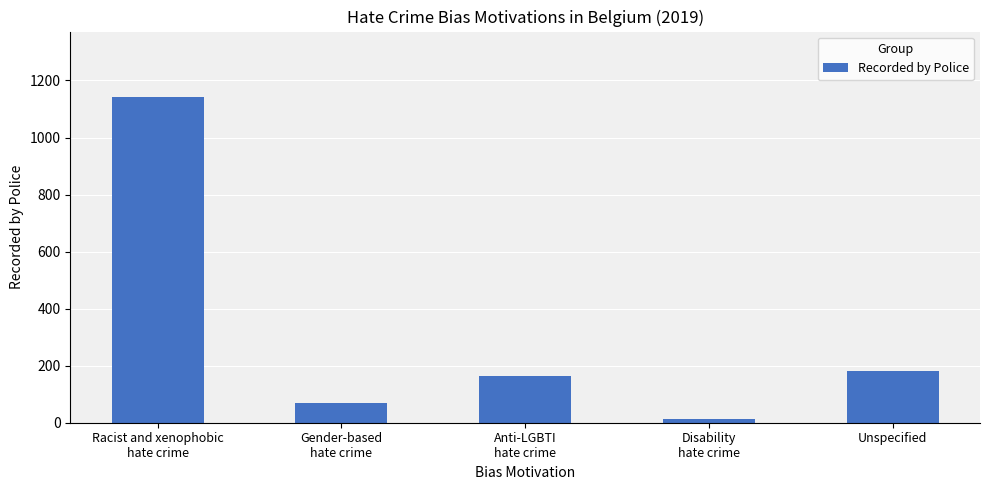

Are the bars grouped side by side (vs. stacked)?

No